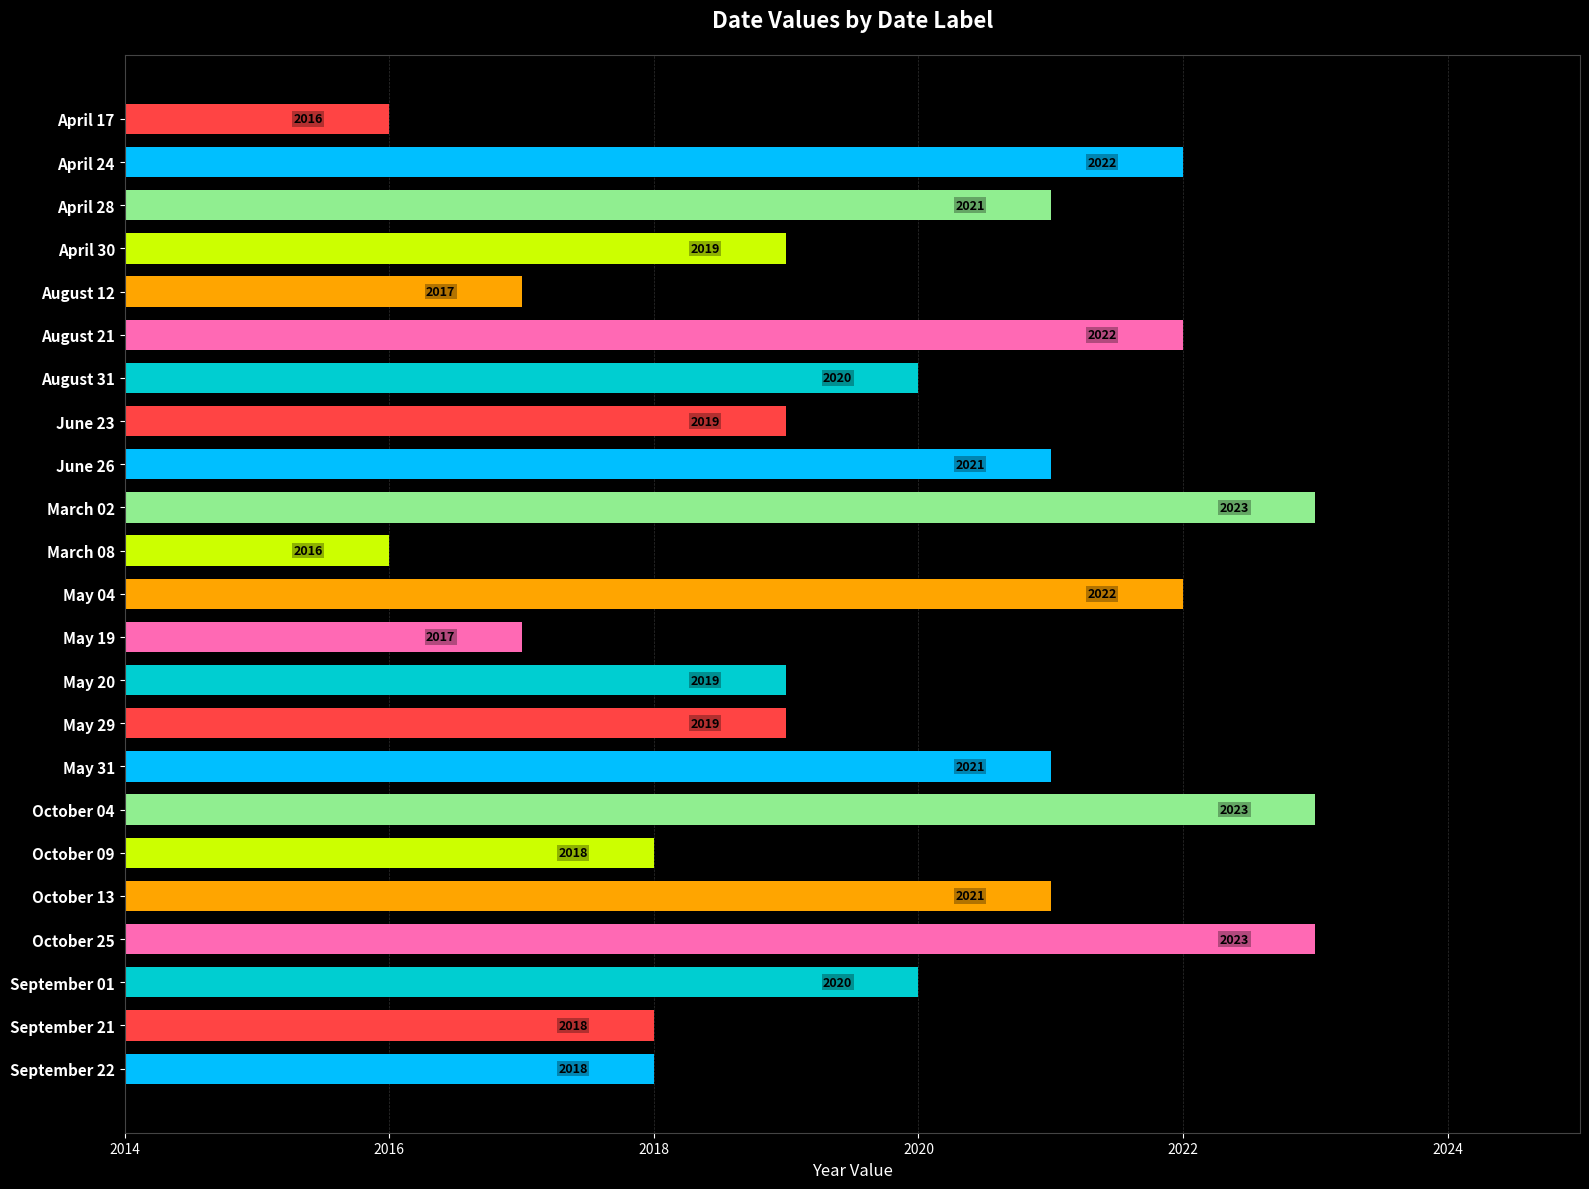

Reading top to bottom, extract all data points from this chart.

2016	2022	2021	2019	2017	2022	2020	2019	2021	2023	2016	2022	2017	2019	2019	2021	2023	2018	2021	2023	2020	2018	2018